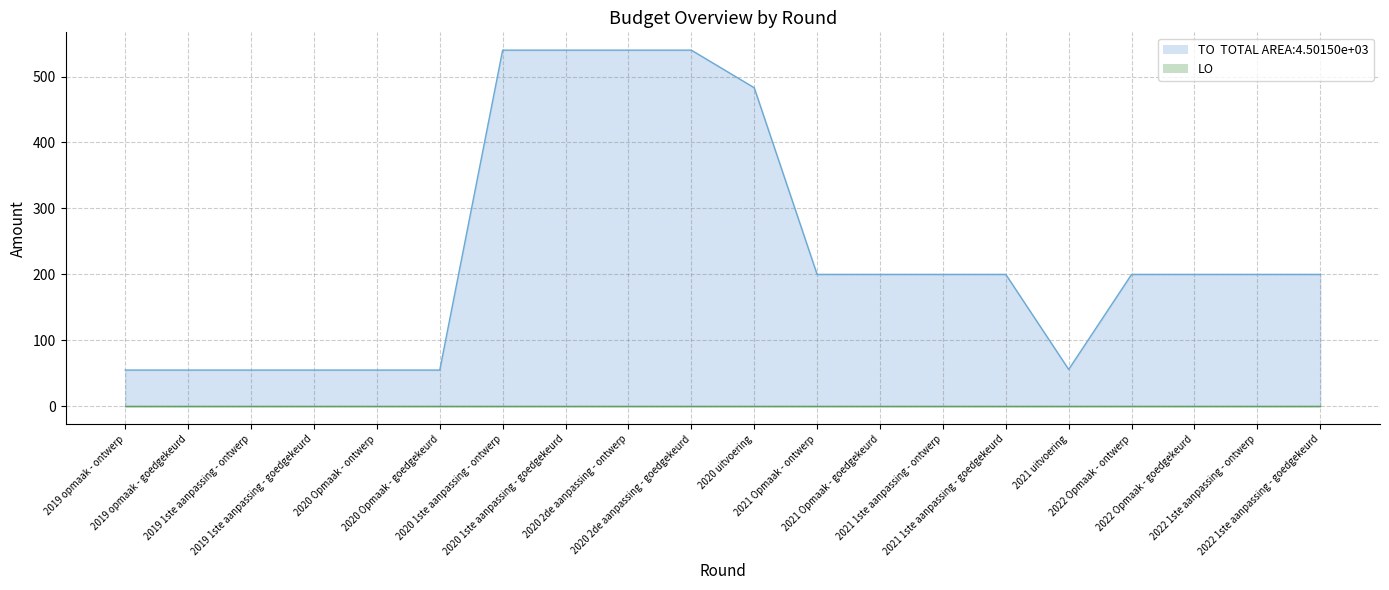

Reading left to right, extract all data points from this chart.

2019 opmaak - ontwerp=55	2019 opmaak - goedgekeurd=55	2019 1ste aanpassing - ontwerp=55	2019 1ste aanpassing - goedgekeurd=55	2020 Opmaak - ontwerp=55	2020 Opmaak - goedgekeurd=55	2020 1ste aanpassing - ontwerp=540	2020 1ste aanpassing - goedgekeurd=540	2020 2de aanpassing - ontwerp=540	2020 2de aanpassing - goedgekeurd=540	2020 uitvoering=483	2021 Opmaak - ontwerp=200	2021 Opmaak - goedgekeurd=200	2021 1ste aanpassing - ontwerp=200	2021 1ste aanpassing - goedgekeurd=200	2021 uitvoering=56	2022 Opmaak - ontwerp=200	2022 Opmaak - goedgekeurd=200	2022 1ste aanpassing - ontwerp=200	2022 1ste aanpassing - goedgekeurd=200